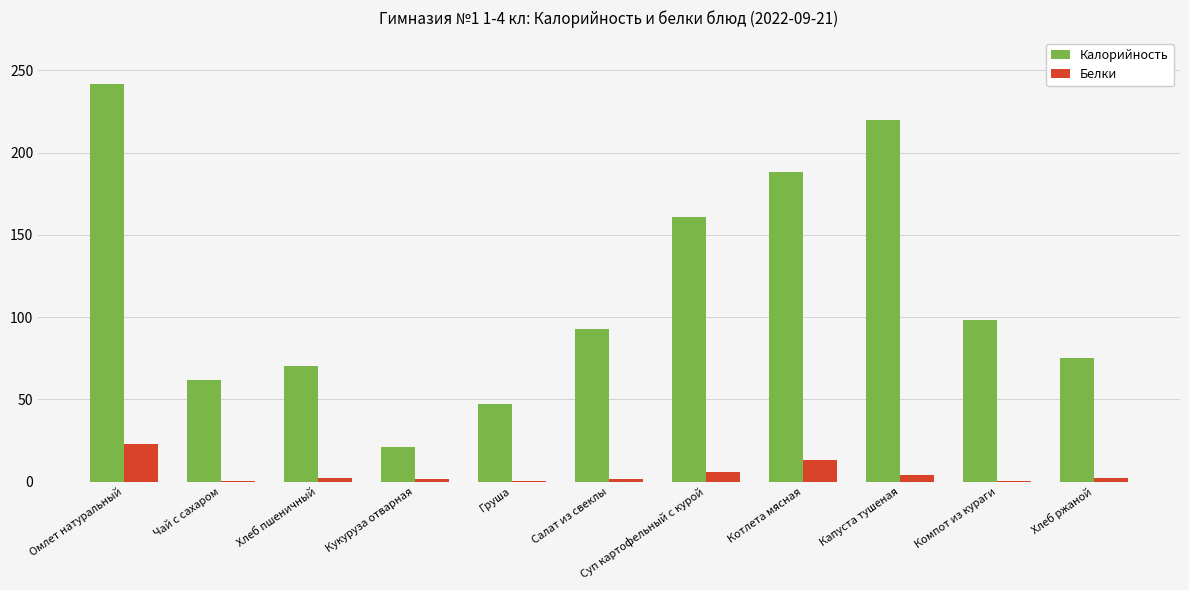

The value of Калорийность at Капуста тушеная is 220.0. True or false?

True